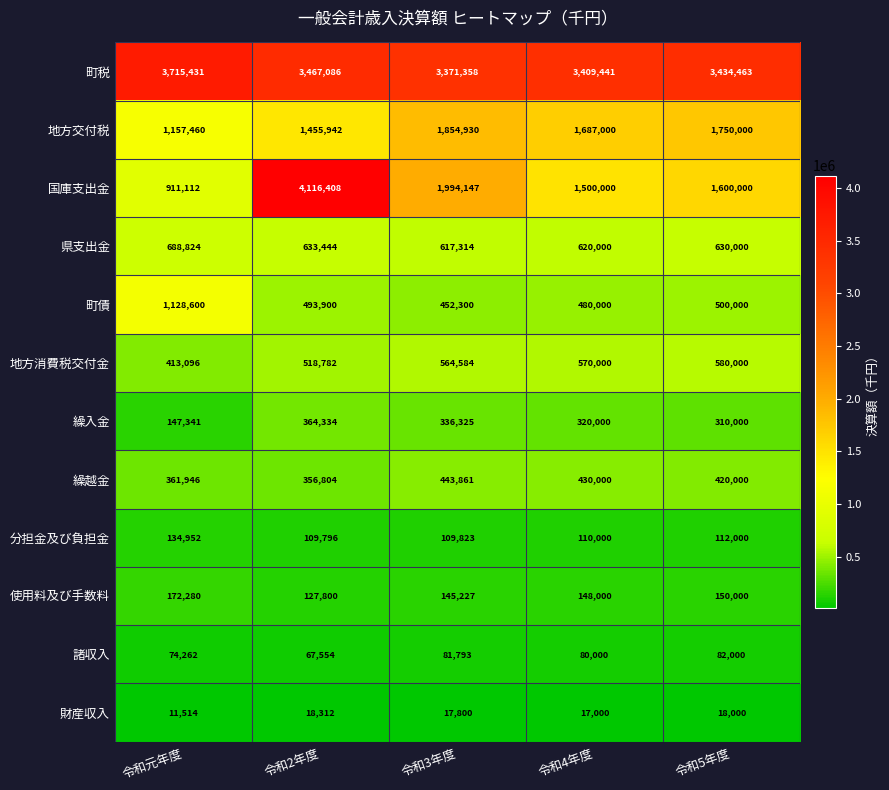

How many values in the 繰入金 series are below 320000?

2